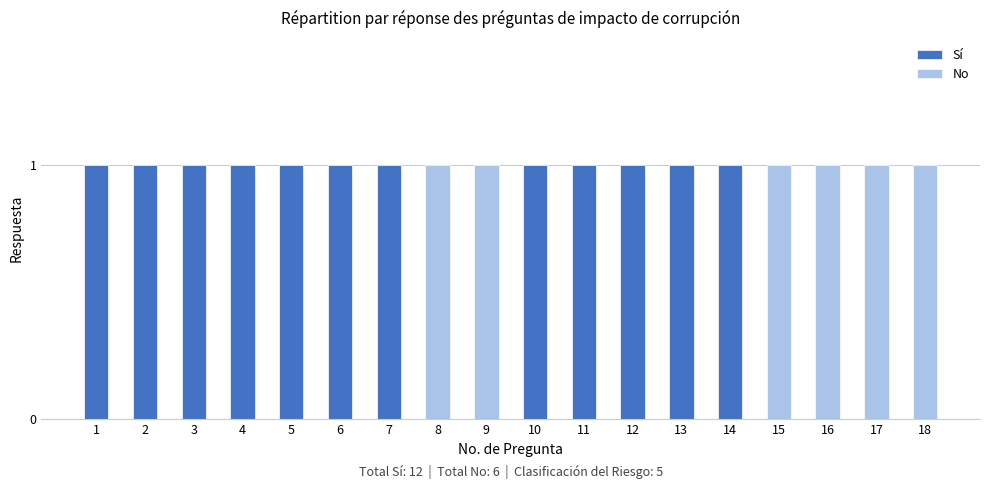

What is the sum of the Sí values at 3 and 7?

2